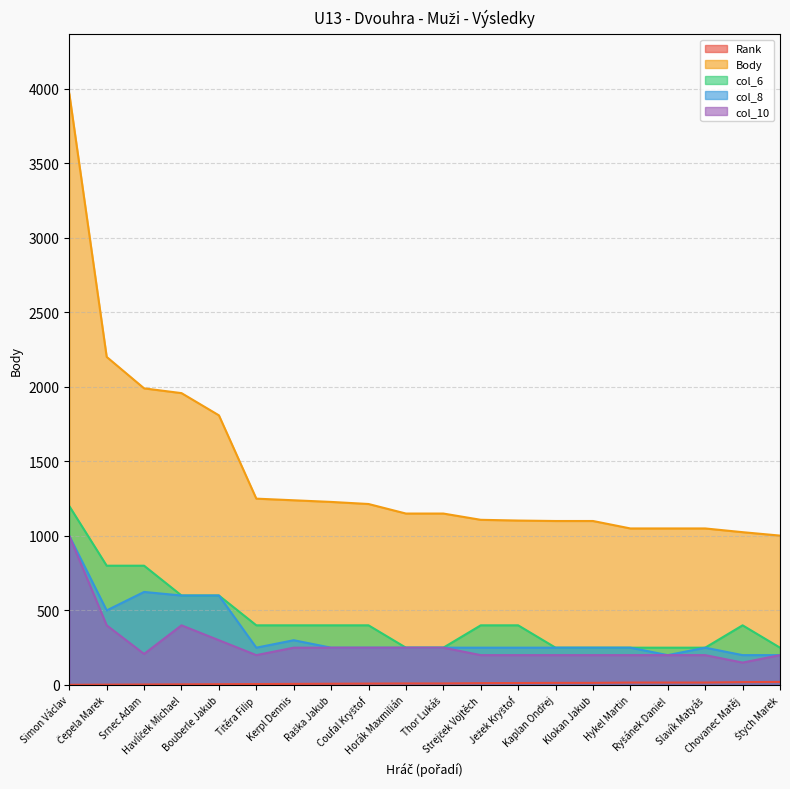

How many col_6 values are between 250 and 600?

17